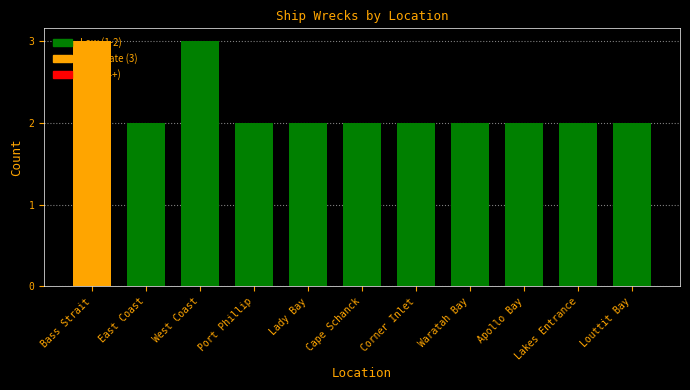

What is the ratio of the value at Louttit Bay to the value at Waratah Bay?

1.0